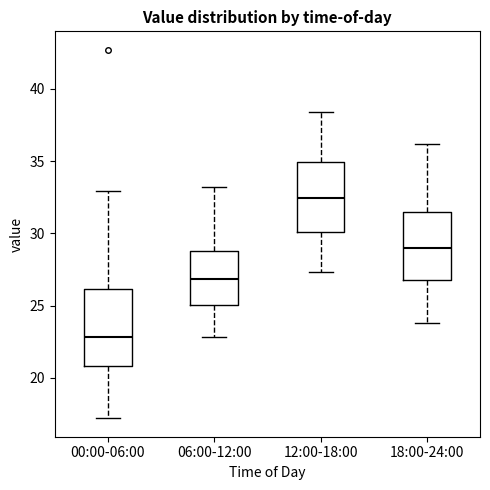

Which box's median line is the lowest?

00:00-06:00